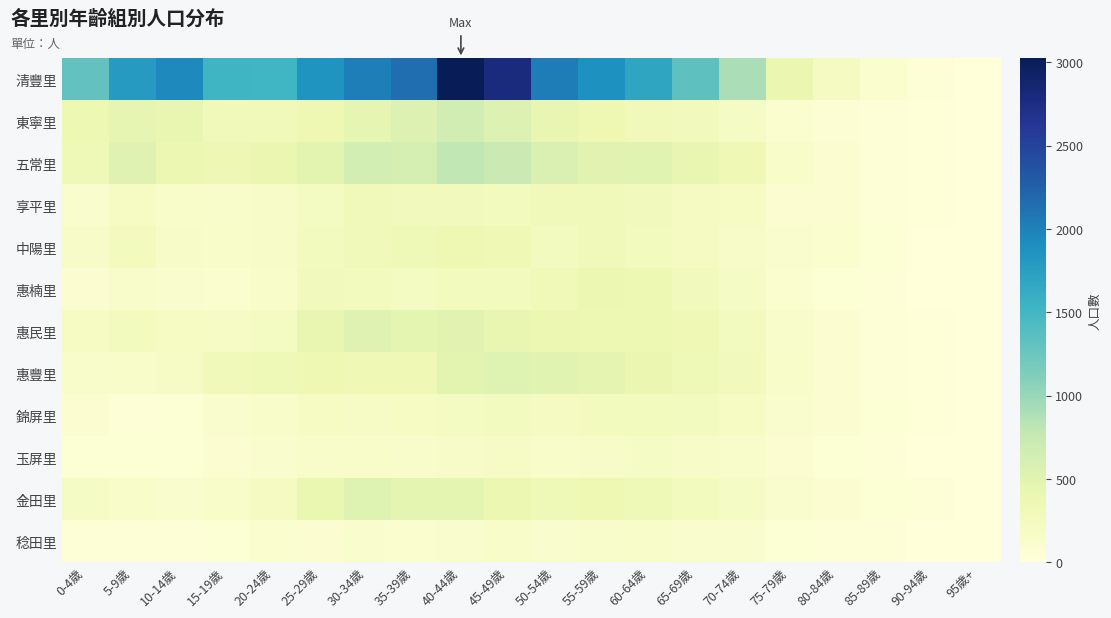

Which category has the highest value across all series?

40-44歲